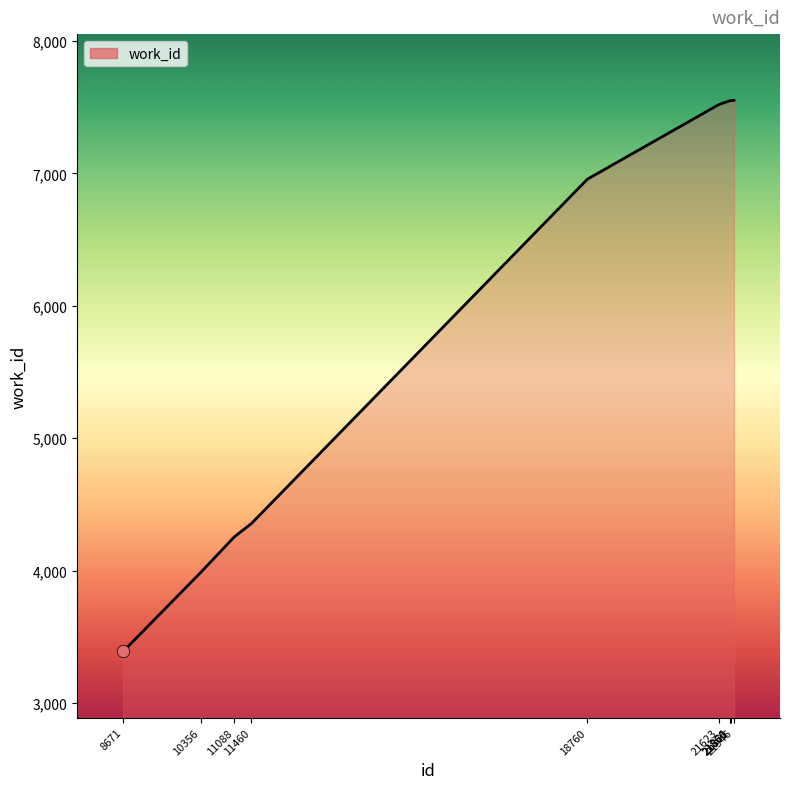

What is the greatest value displayed?

7553